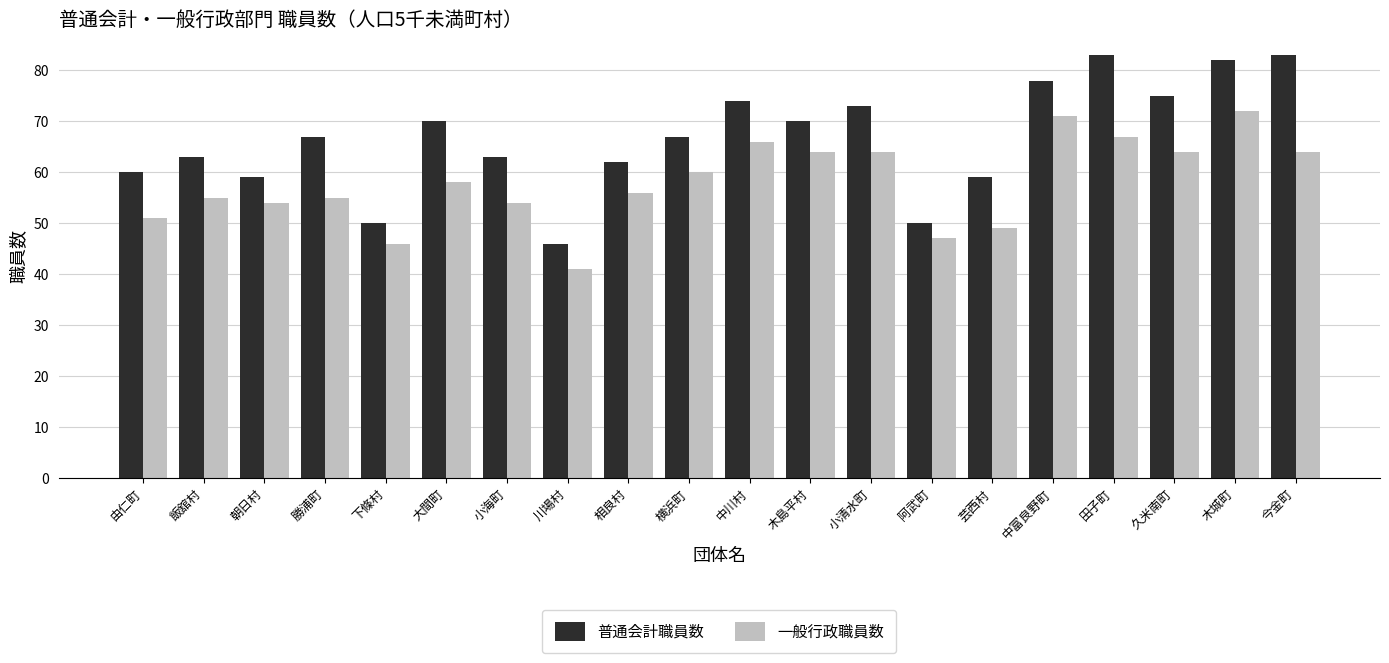

Reading left to right, extract all data points from this chart.

普通会計職員数: 由仁町=60	飯舘村=63	朝日村=59	勝浦町=67	下條村=50	大間町=70	小海町=63	川場村=46	相良村=62	横浜町=67	中川村=74	木島平村=70	小清水町=73	阿武町=50	芸西村=59	中富良野町=78	田子町=83	久米南町=75	木城町=82	今金町=83
一般行政職員数: 由仁町=51	飯舘村=55	朝日村=54	勝浦町=55	下條村=46	大間町=58	小海町=54	川場村=41	相良村=56	横浜町=60	中川村=66	木島平村=64	小清水町=64	阿武町=47	芸西村=49	中富良野町=71	田子町=67	久米南町=64	木城町=72	今金町=64